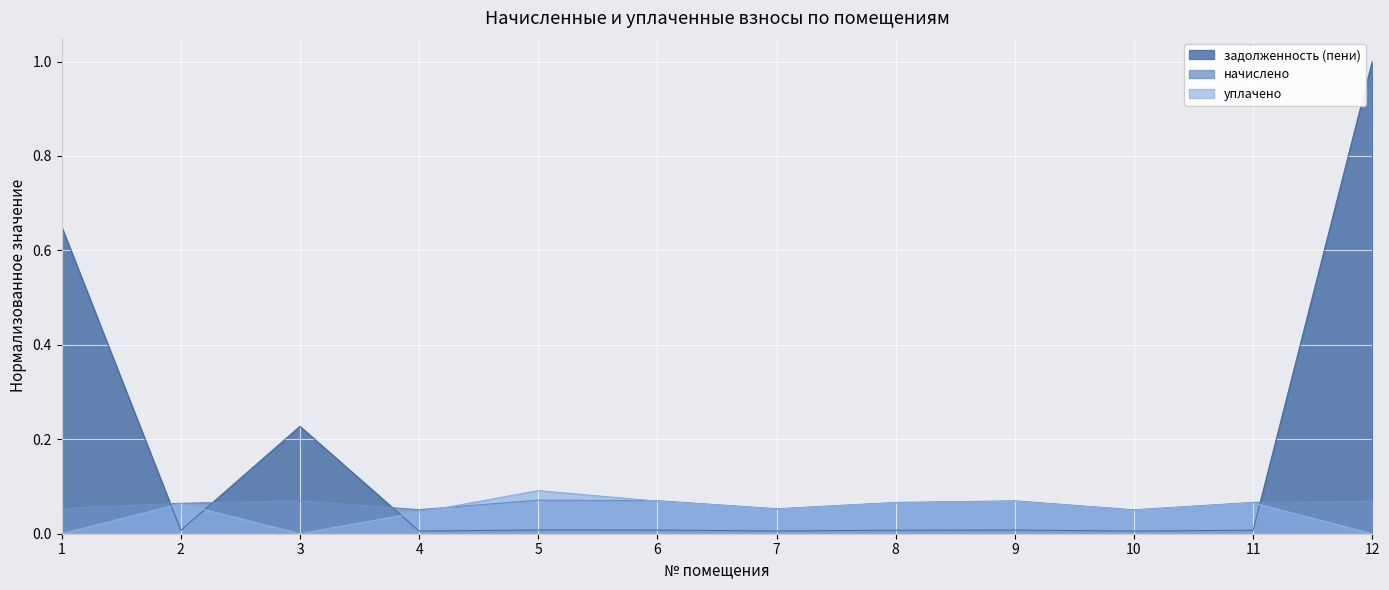

How many interior local valleys does the задолженность (пени) series have?

4